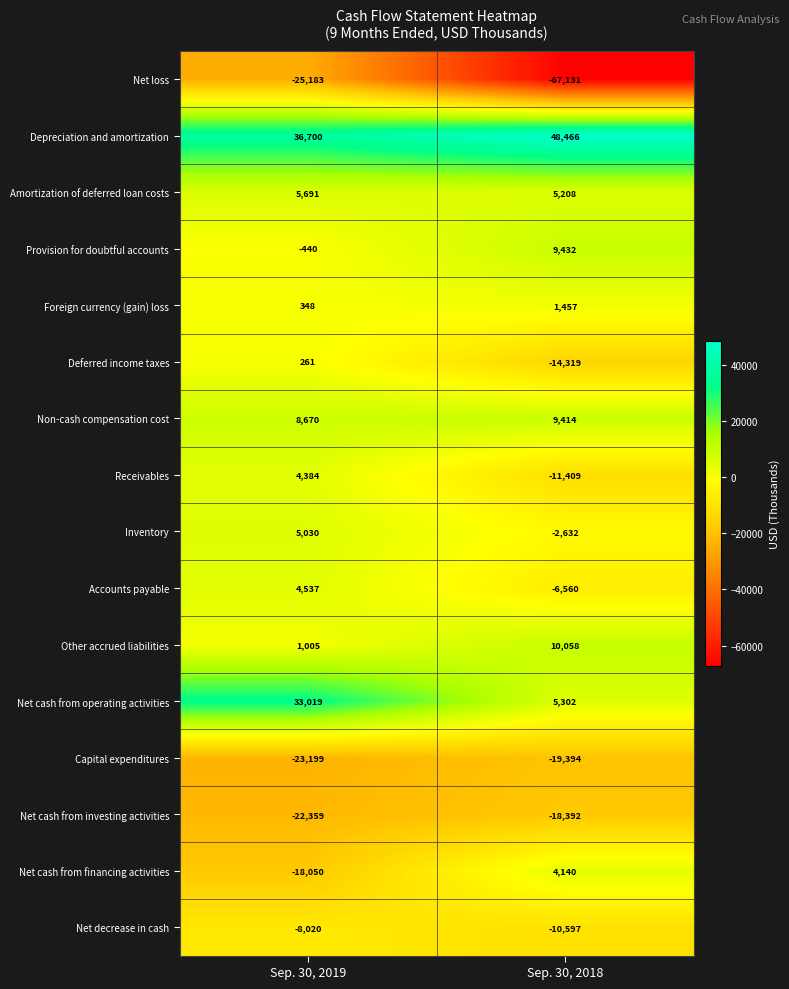

What is the sum of all Other accrued liabilities values?

11063